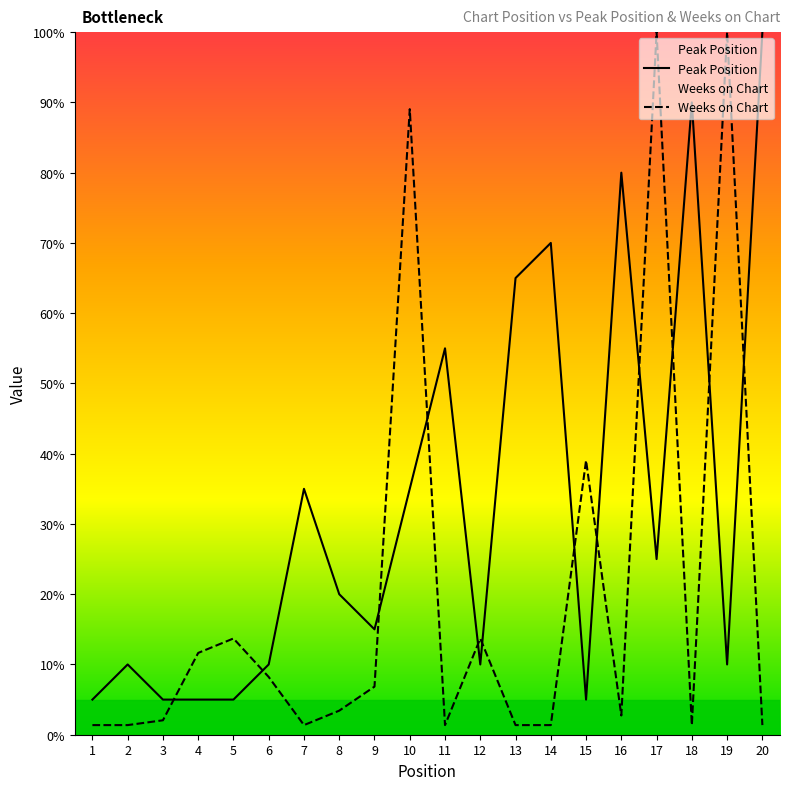

Which series has the largest range (max minus min)?

Weeks on Chart